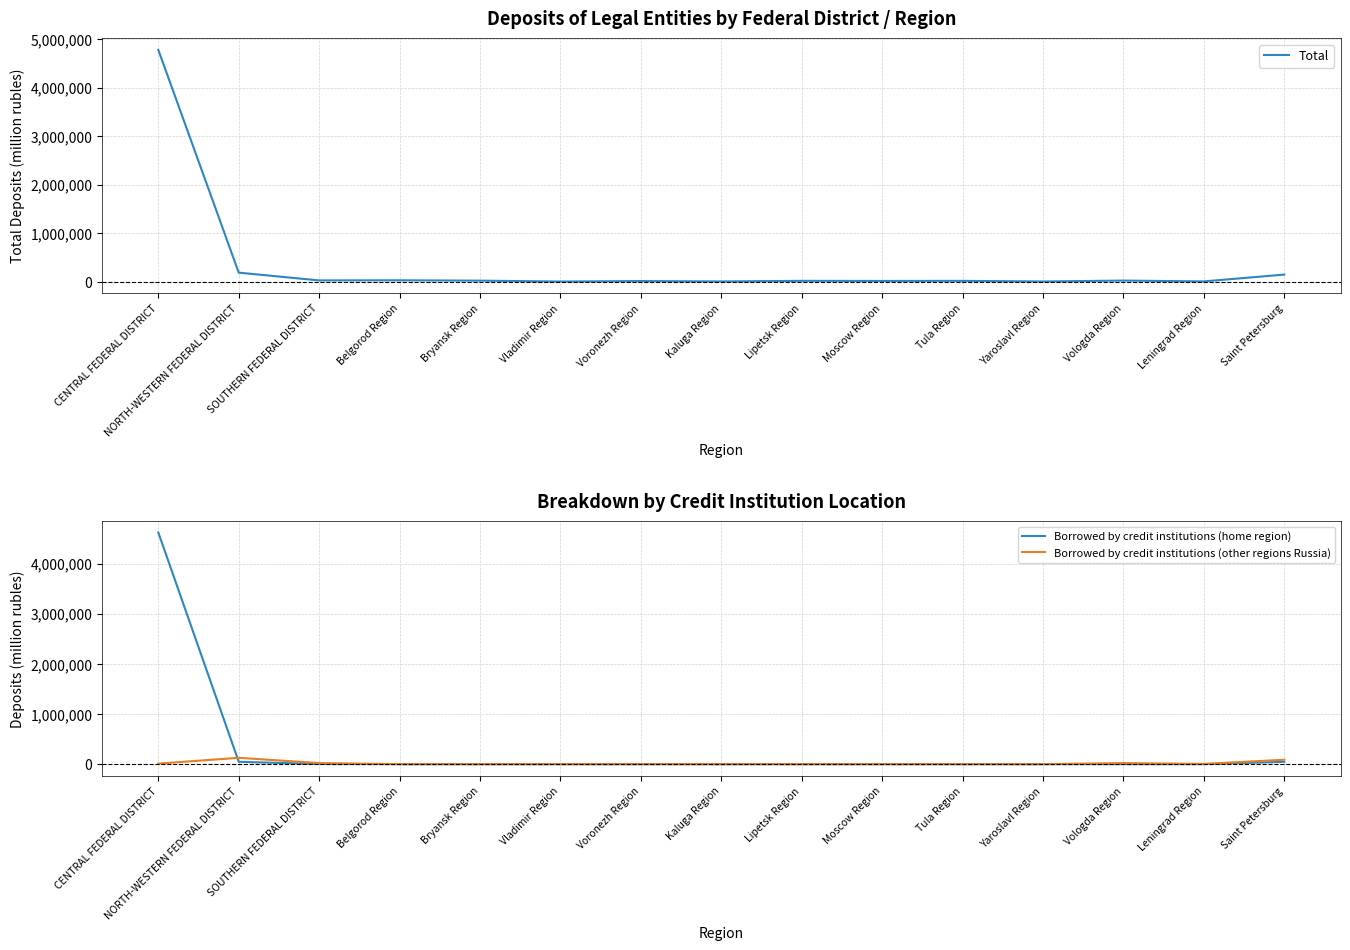

What is the difference between the second highest and minimum values in the Total series?

183048